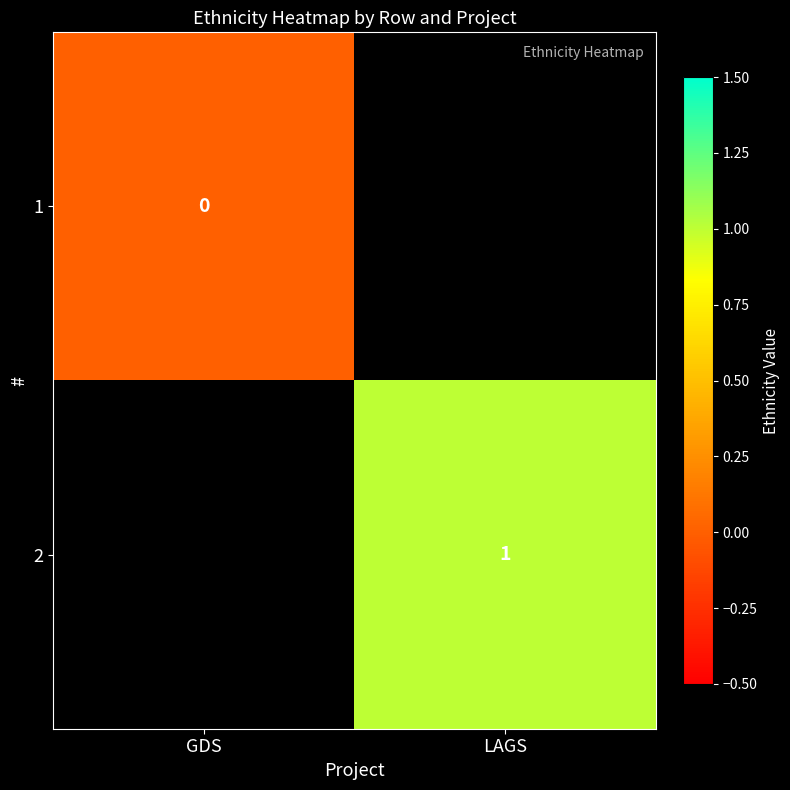

Which label corresponds to the largest value in the chart?

LAGS